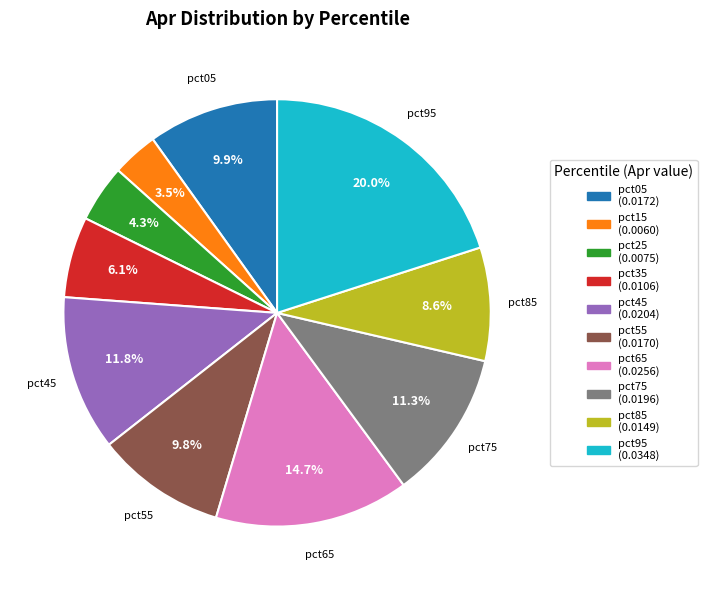

Does any single category account for the majority?

No